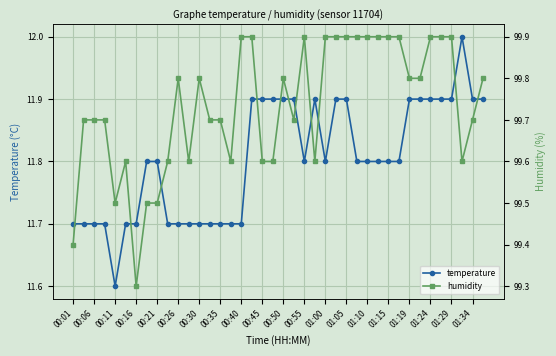

Is it true that temperature equals 5.8 at 00:30?

False